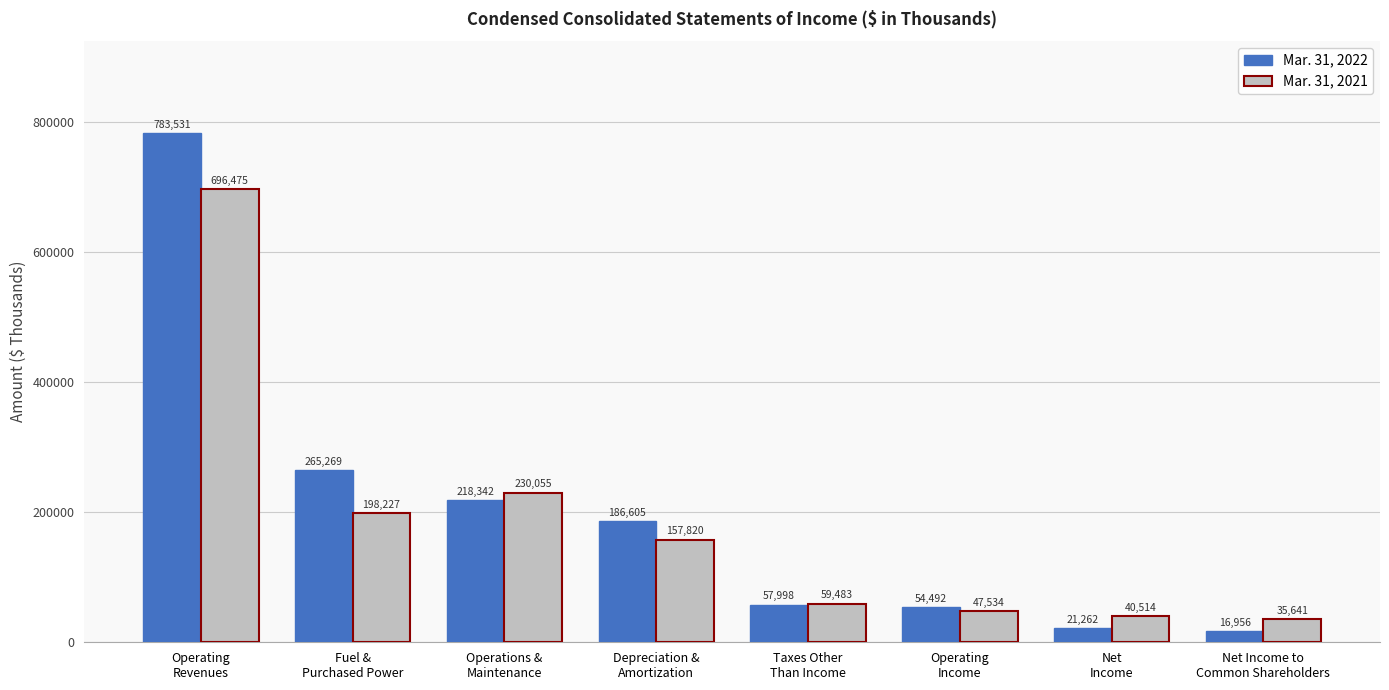

Reading right to left, extract all data points from this chart.

Mar. 31, 2022: Net Income to
Common Shareholders=16956	Net
Income=21262	Operating
Income=54492	Taxes Other
Than Income=57998	Depreciation &
Amortization=186605	Operations &
Maintenance=218342	Fuel &
Purchased Power=265269	Operating
Revenues=783531
Mar. 31, 2021: Net Income to
Common Shareholders=35641	Net
Income=40514	Operating
Income=47534	Taxes Other
Than Income=59483	Depreciation &
Amortization=157820	Operations &
Maintenance=230055	Fuel &
Purchased Power=198227	Operating
Revenues=696475